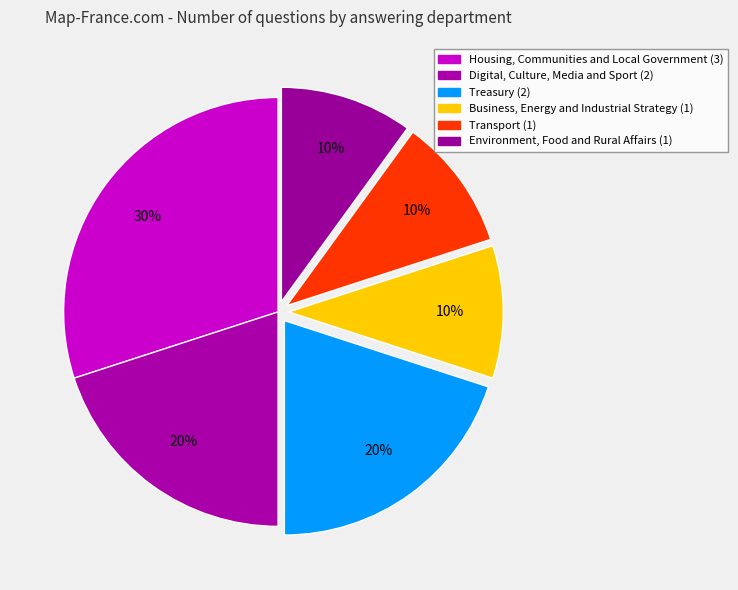

To the nearest percent, what is the combined percentage of Digital, Culture, Media and Sport and Transport?

30%